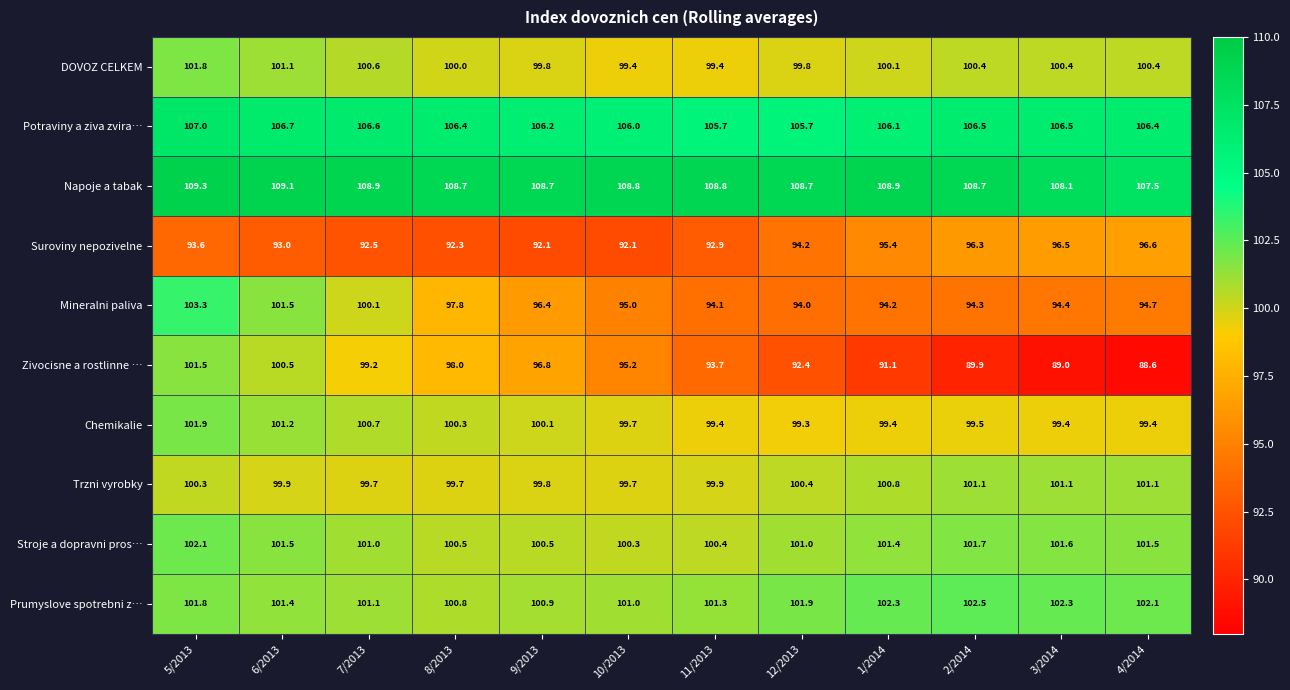

At which label does Stroje a dopravni pros… first exceed 101?

5/2013